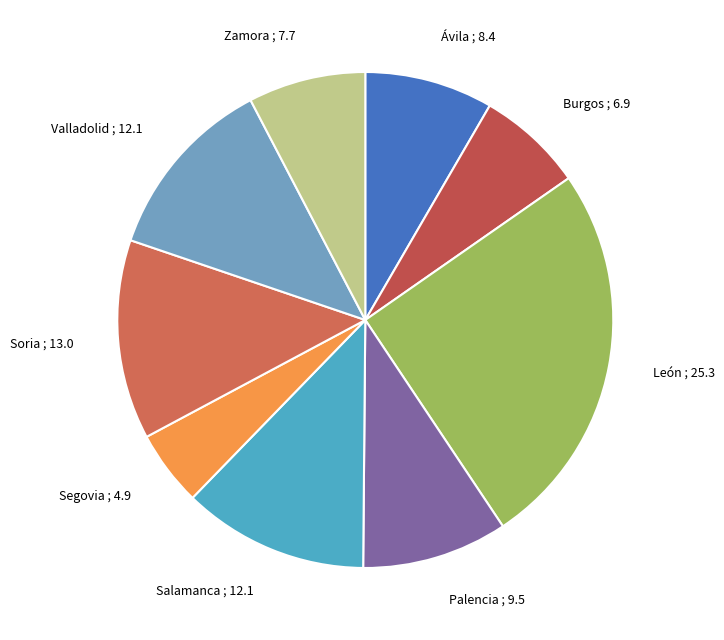

True or false: Segovia accounts for 17% of the total.

False